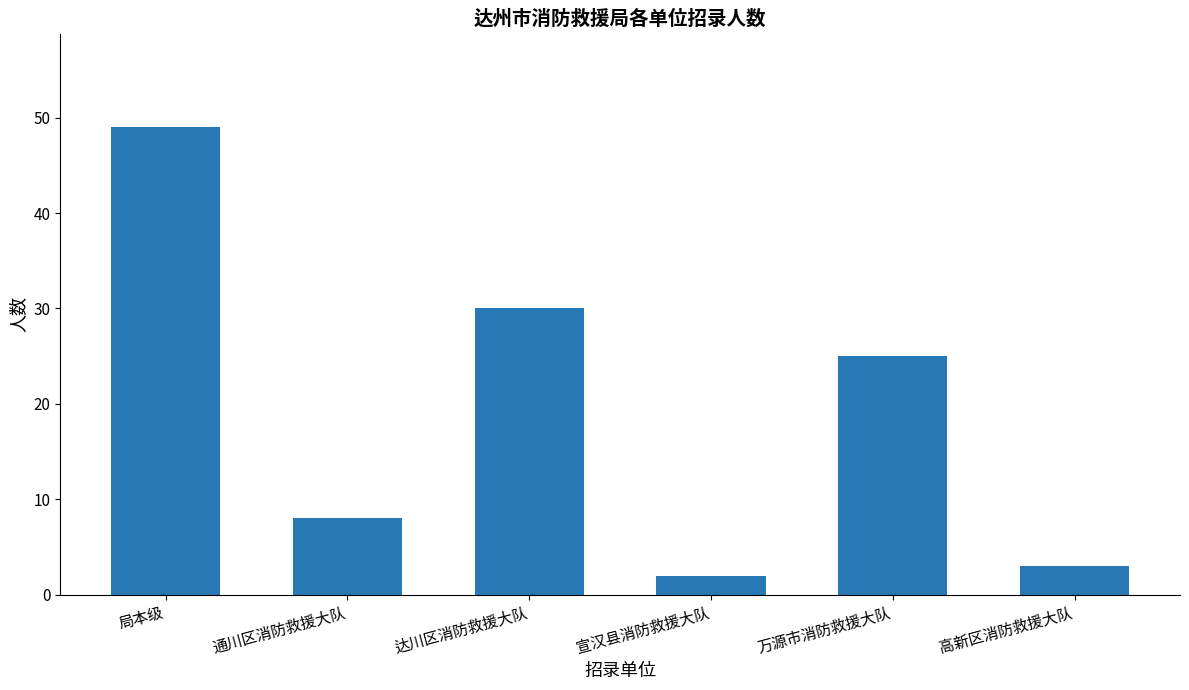

Reading right to left, what are all the values shown in this chart?

高新区消防救援大队=3	万源市消防救援大队=25	宣汉县消防救援大队=2	达川区消防救援大队=30	通川区消防救援大队=8	局本级=49